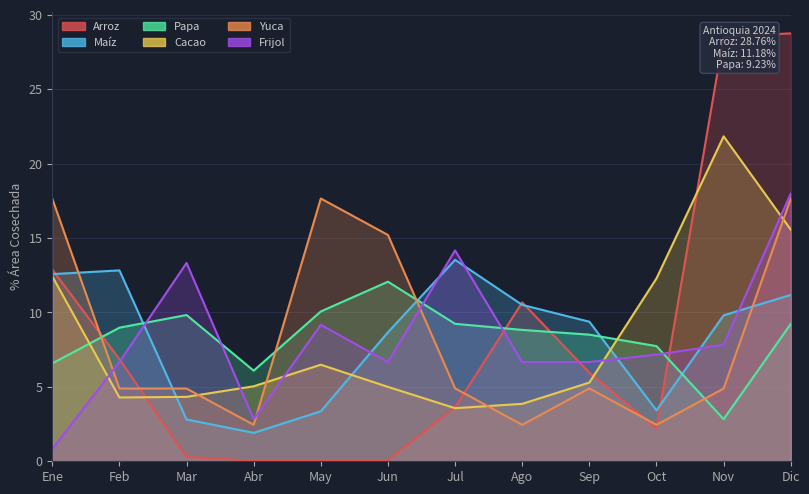

Where is the first local minimum for Yuca?

Abr